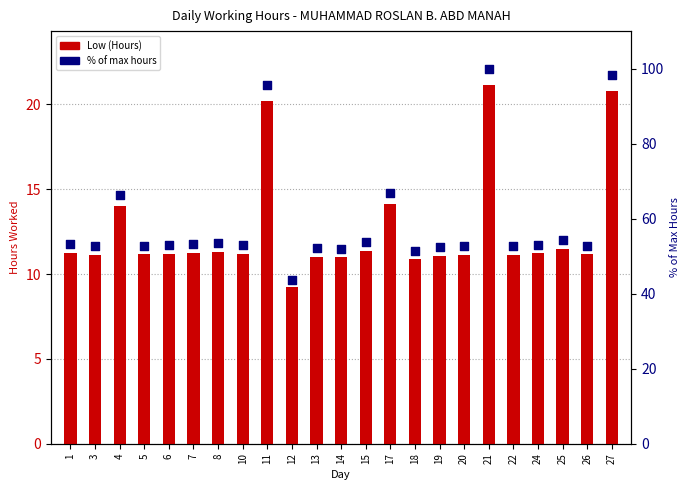

Which series reaches the maximum Y coordinate?

% of max hours